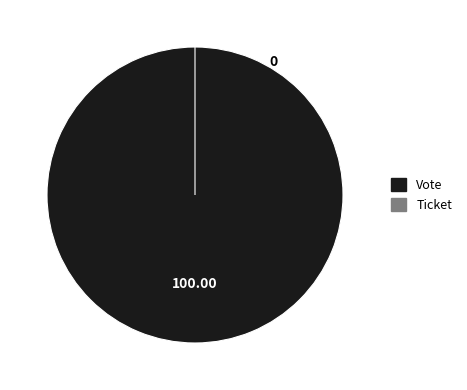

Combined, do Ticket and Vote account for over 50%?

Yes